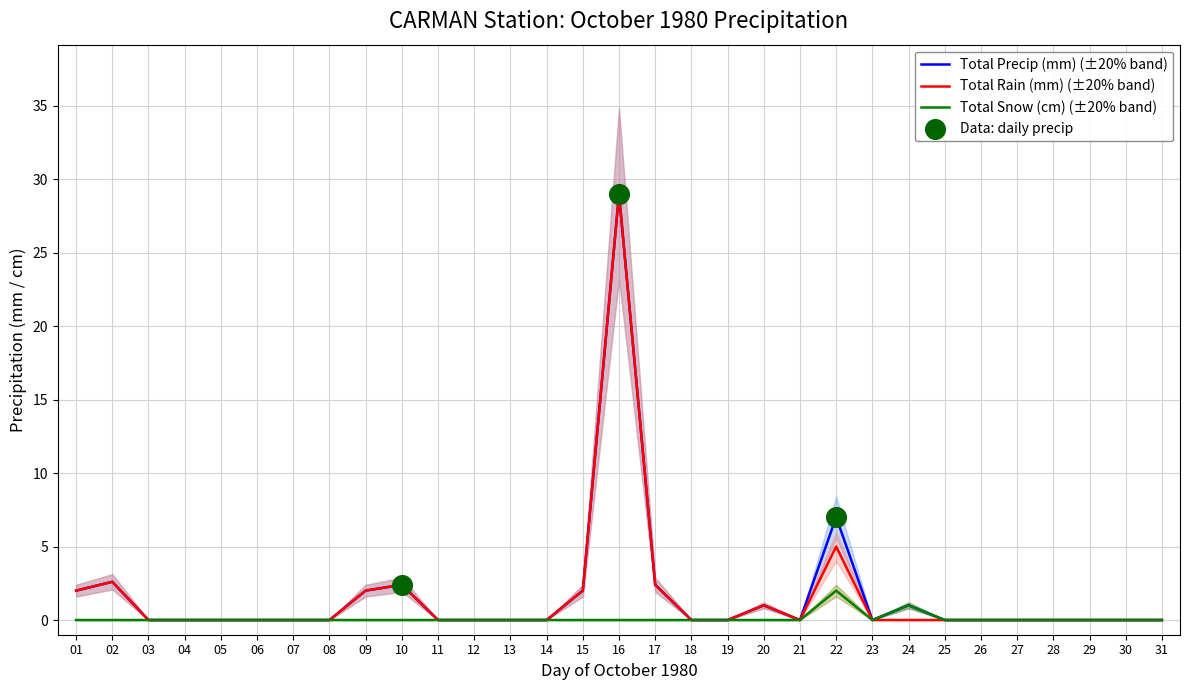

At which category is the sum across all series the highest?

16